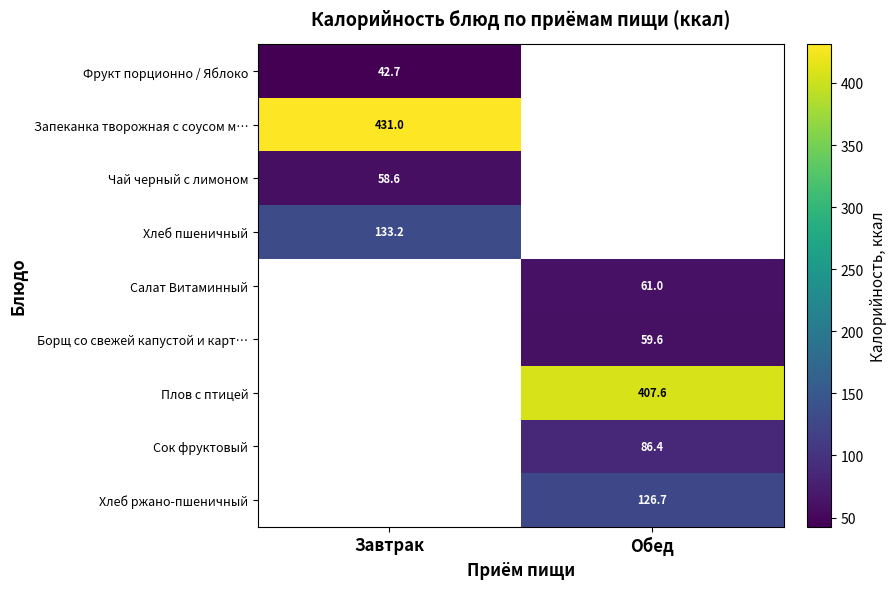

The value of Чай черный с лимоном at Завтрак is 58.6. True or false?

True